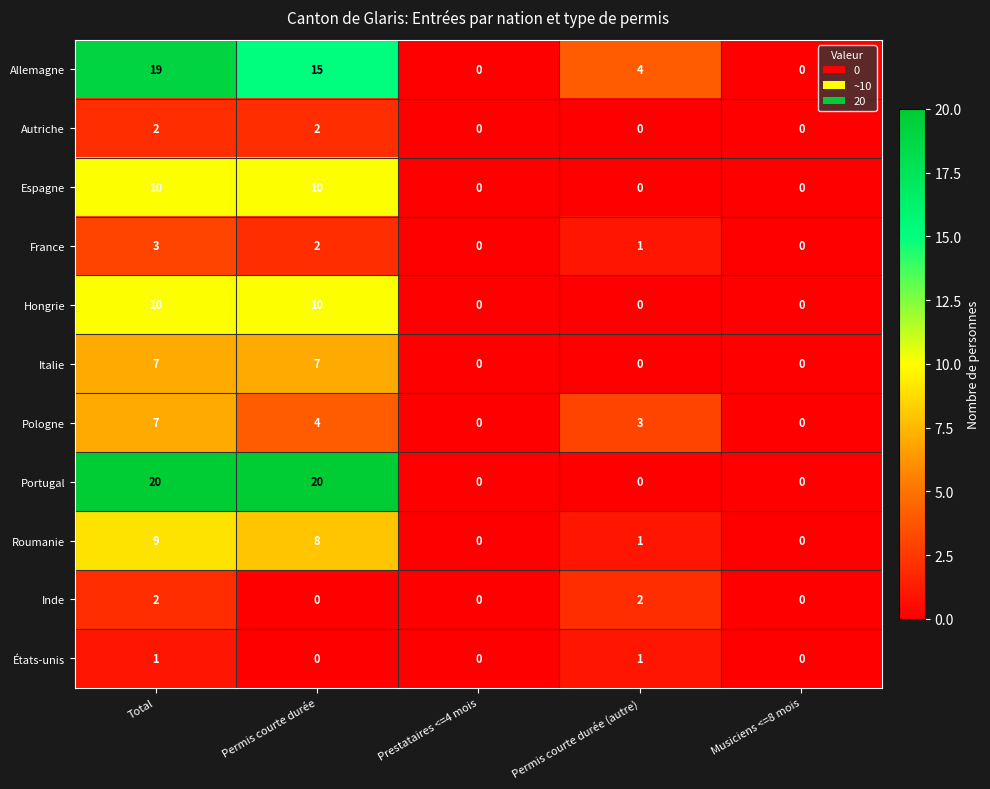

The value of Italie at Permis courte durée is 7. True or false?

True